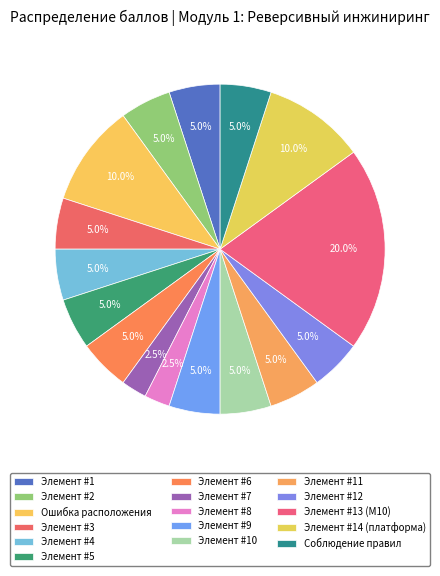

The Элемент #9 slice represents 5% of the pie. True or false?

True